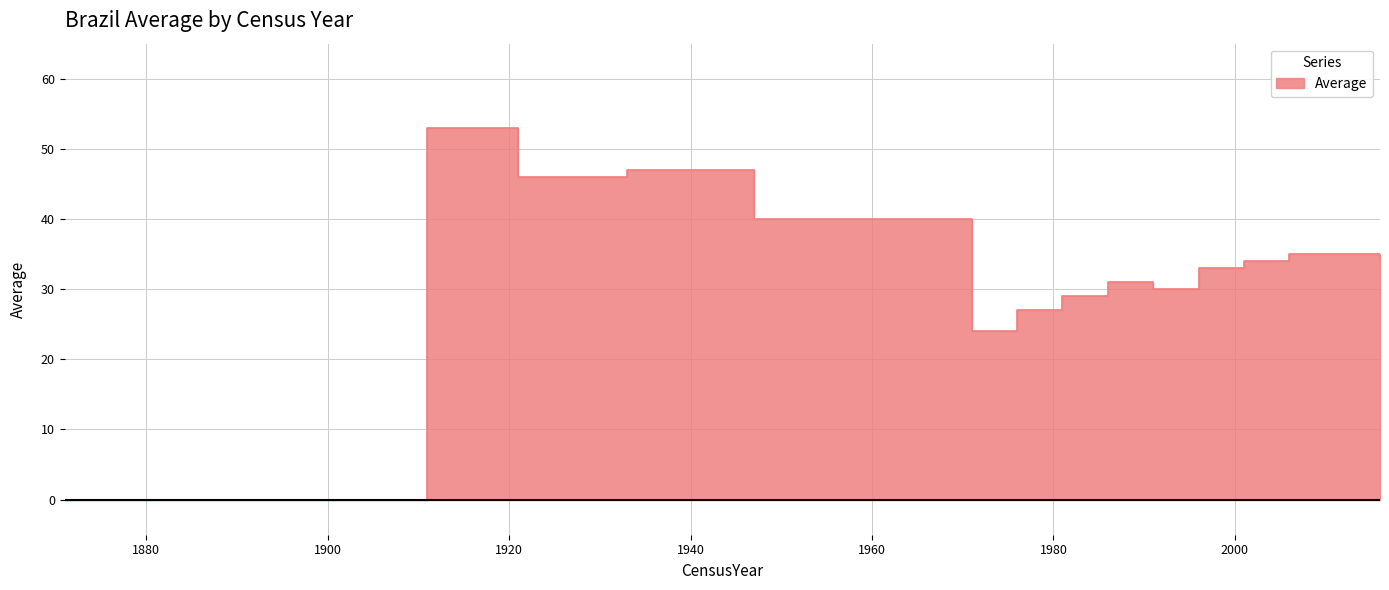

Reading left to right, what are all the values shown in this chart?

0	0	0	0	53	46	47	40	24	27	29	31	30	33	34	35	35	34